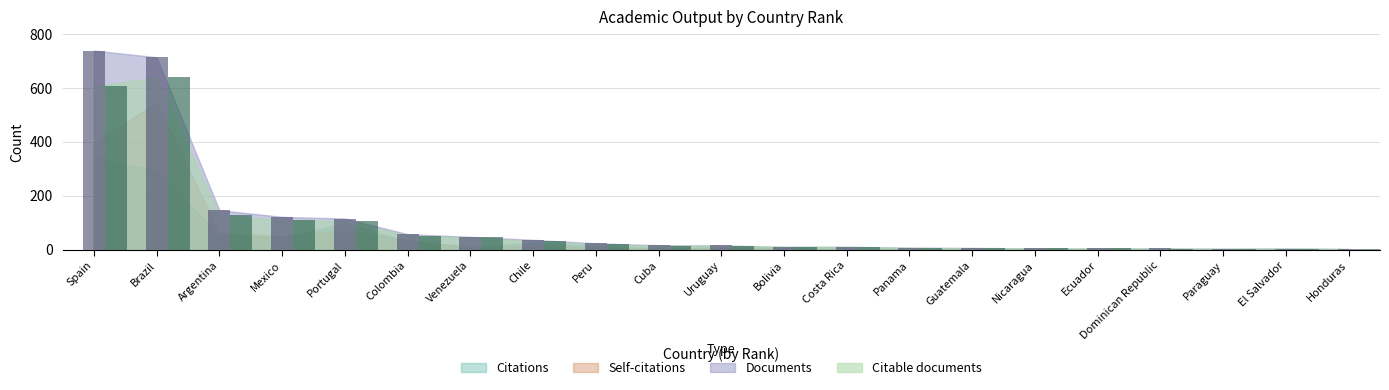

Is it true that Citations equals 6 at Guatemala?

True